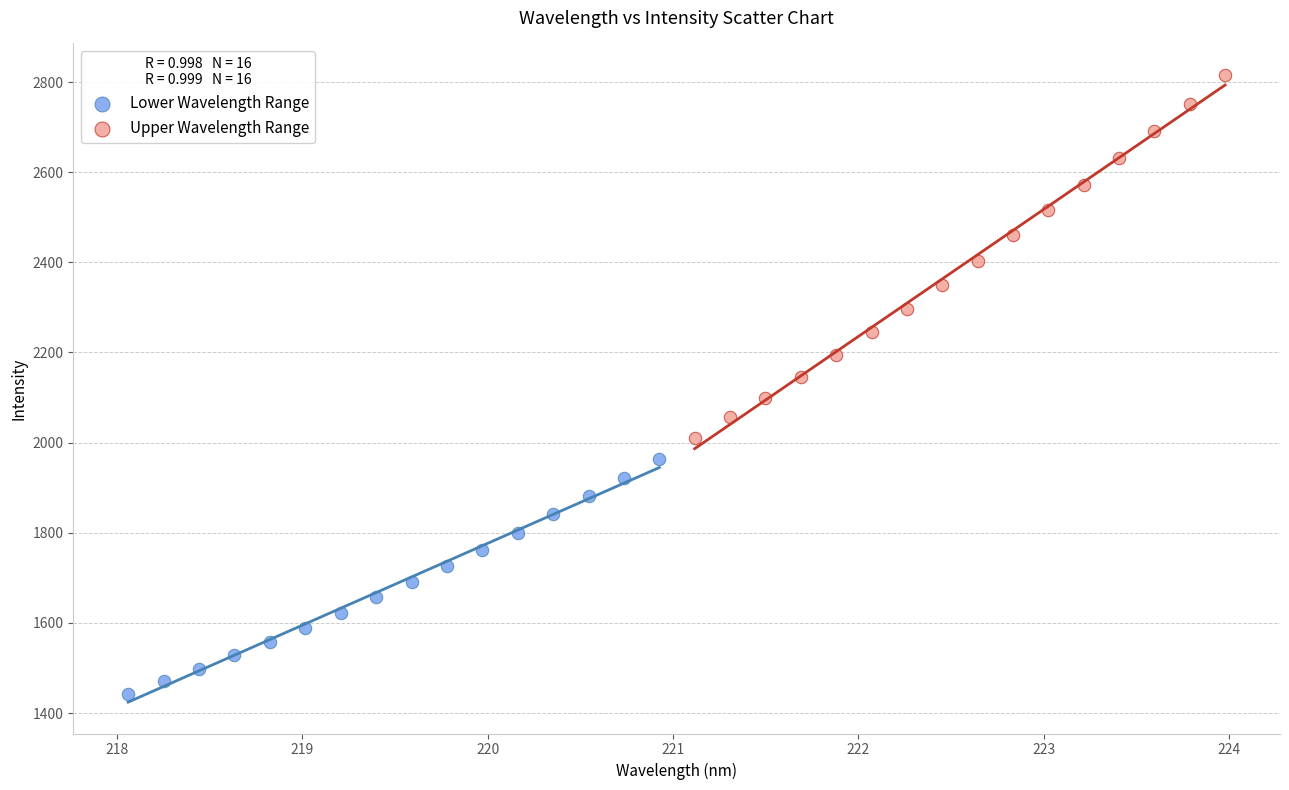

Which series has the widest spread of Y values?

Upper Wavelength Range